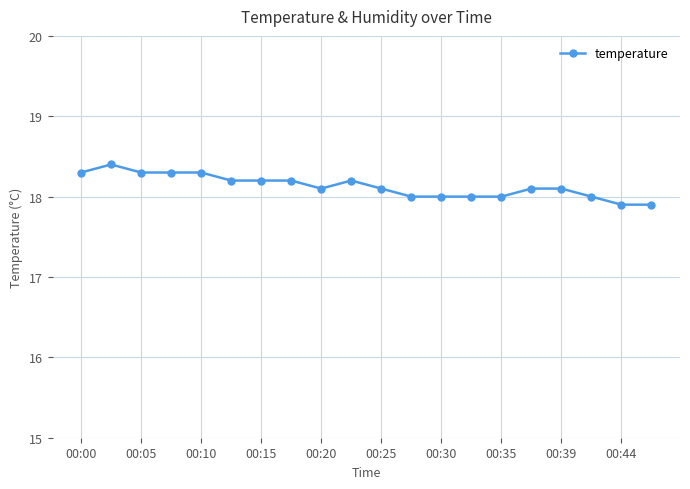

Reading right to left, what are all the values shown in this chart?

17.9	17.9	18.0	18.1	18.1	18.0	18.0	18.0	18.0	18.1	18.2	18.1	18.2	18.2	18.2	18.3	18.3	18.3	18.4	18.3